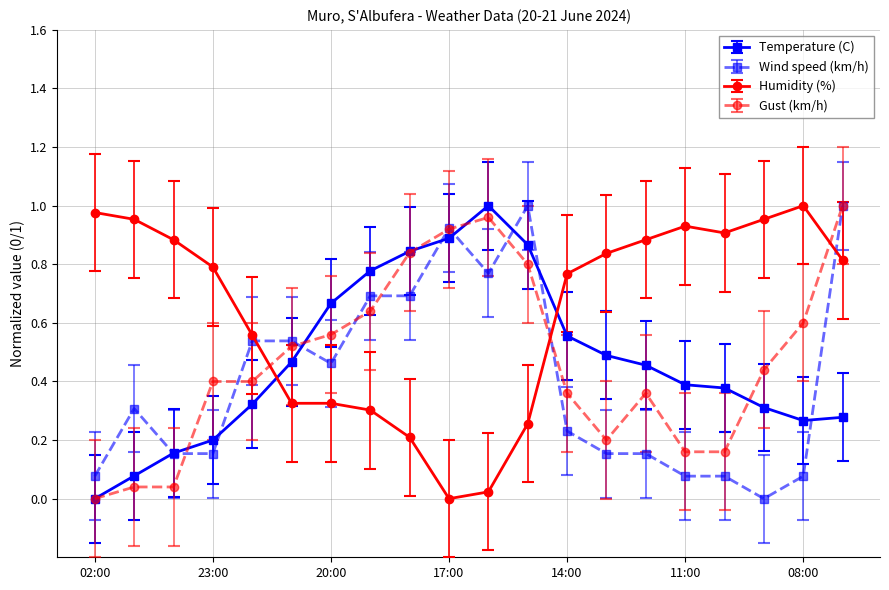

After their last crossing, which series has the higher values: Humidity (%) or Gust (km/h)?

Gust (km/h)